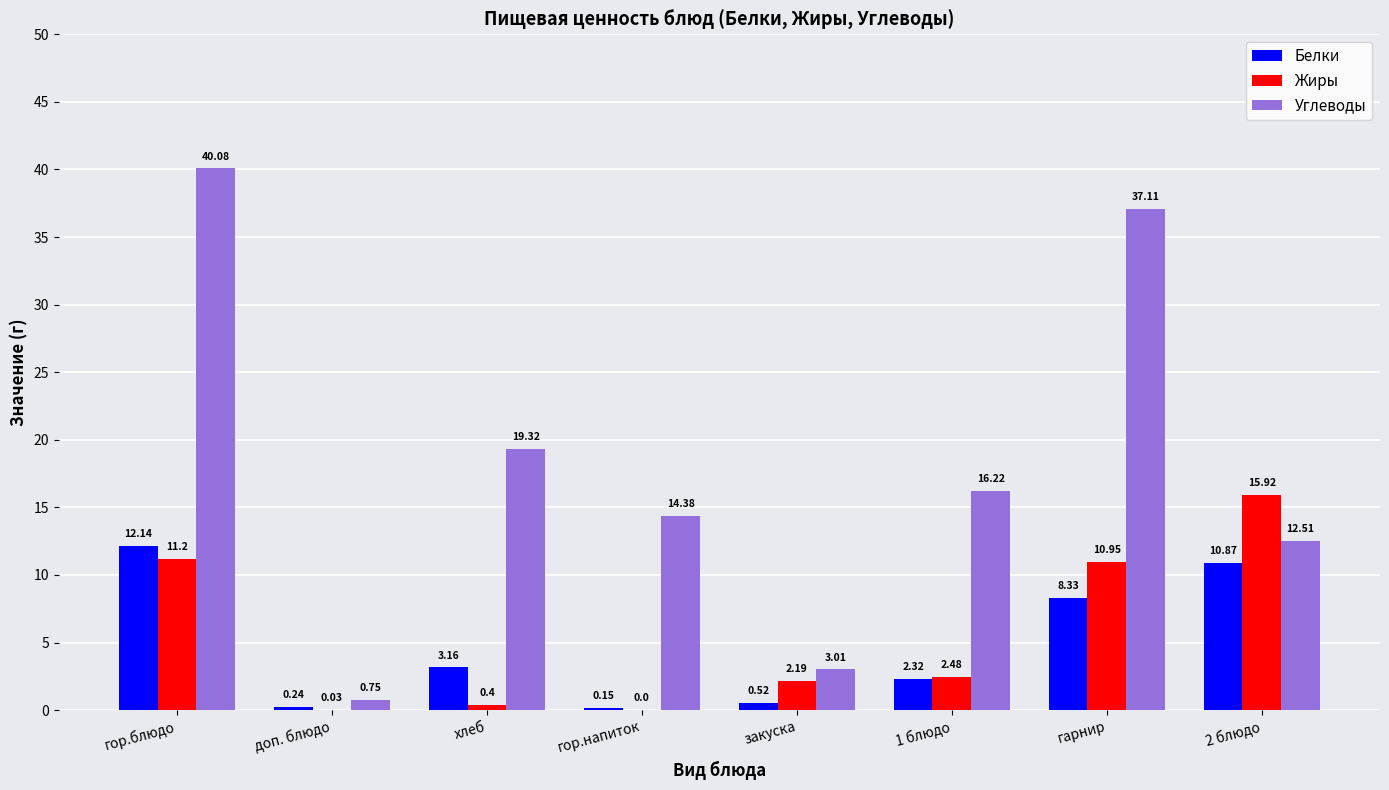

Which series has the largest total across all categories?

Углеводы